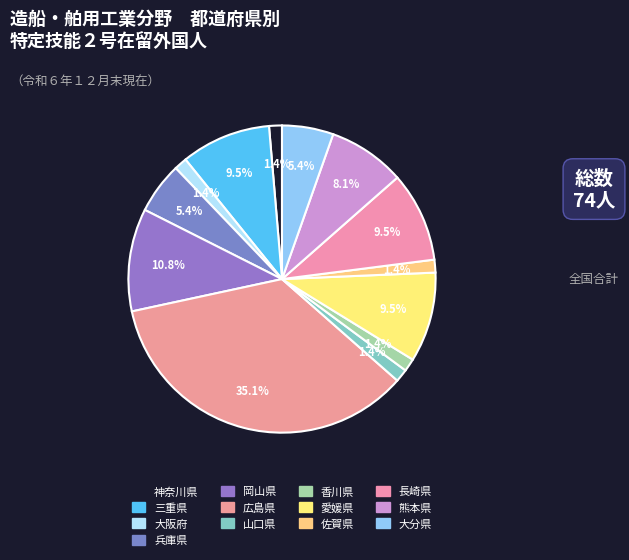

How many segments does this pie chart have?

13